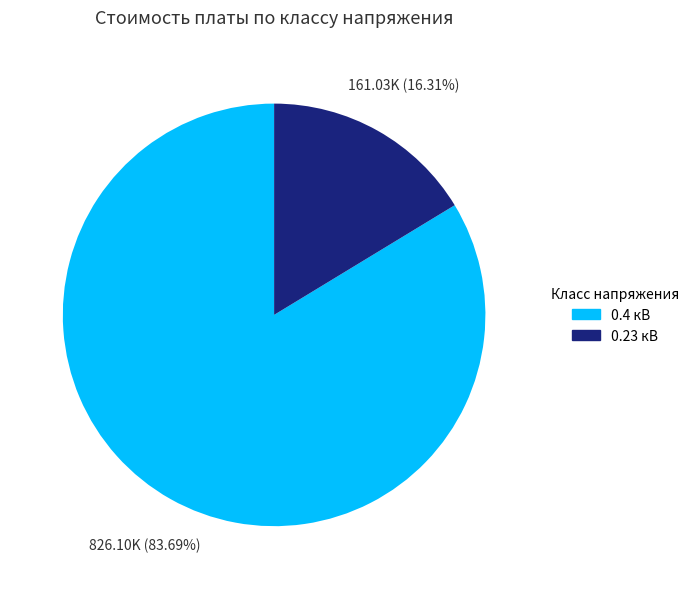

Is there a majority slice in this chart?

Yes